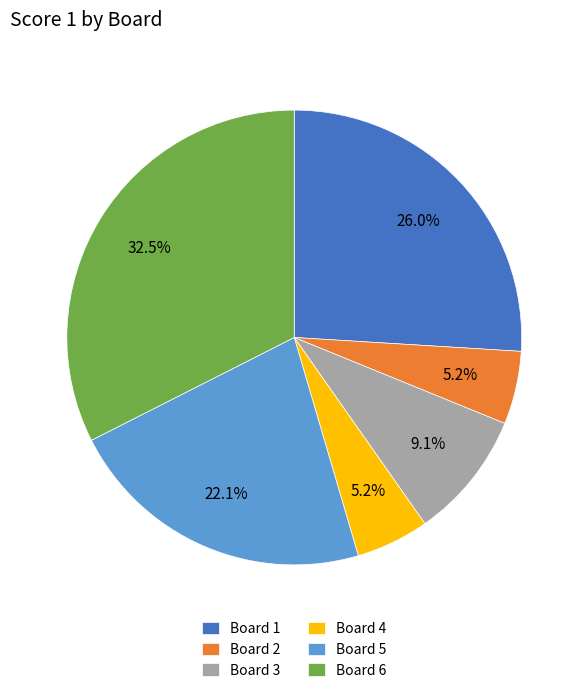

Between Board 5 and Board 3, which is larger?

Board 5